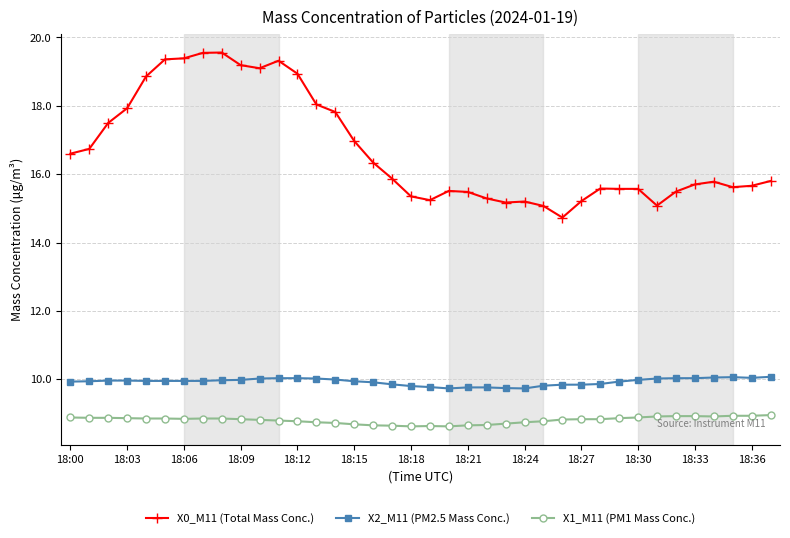

True or false: X2_M11 (PM2.5 Mass Conc.) and X0_M11 (Total Mass Conc.) intersect in this chart.

False